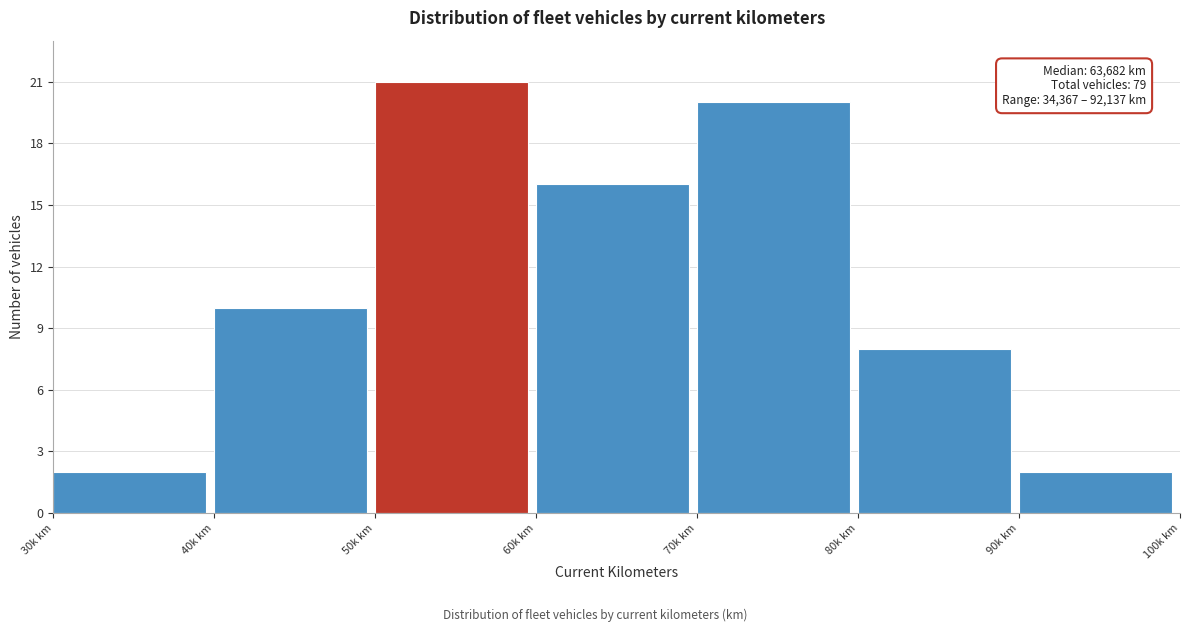

Reading right to left, list all the values displayed in this chart.

2	8	20	16	21	10	2